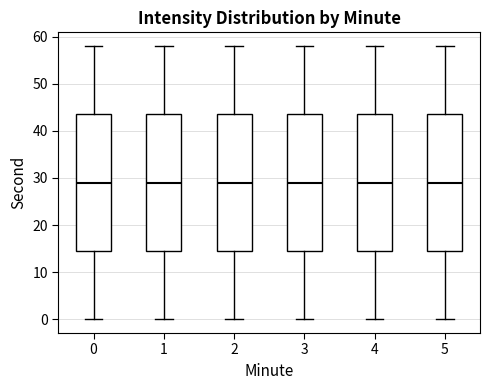

Reading left to right, read every box against the y-axis: the position of its median line, the range the box covers, and the ends of its whiskers. The values are not printed on the chart, so give them approximately, as read against the axis.

0: median 29, box 15 to 44, whiskers 0 to 58
1: median 29, box 15 to 44, whiskers 0 to 58
2: median 29, box 15 to 44, whiskers 0 to 58
3: median 29, box 15 to 44, whiskers 0 to 58
4: median 29, box 15 to 44, whiskers 0 to 58
5: median 29, box 15 to 44, whiskers 0 to 58